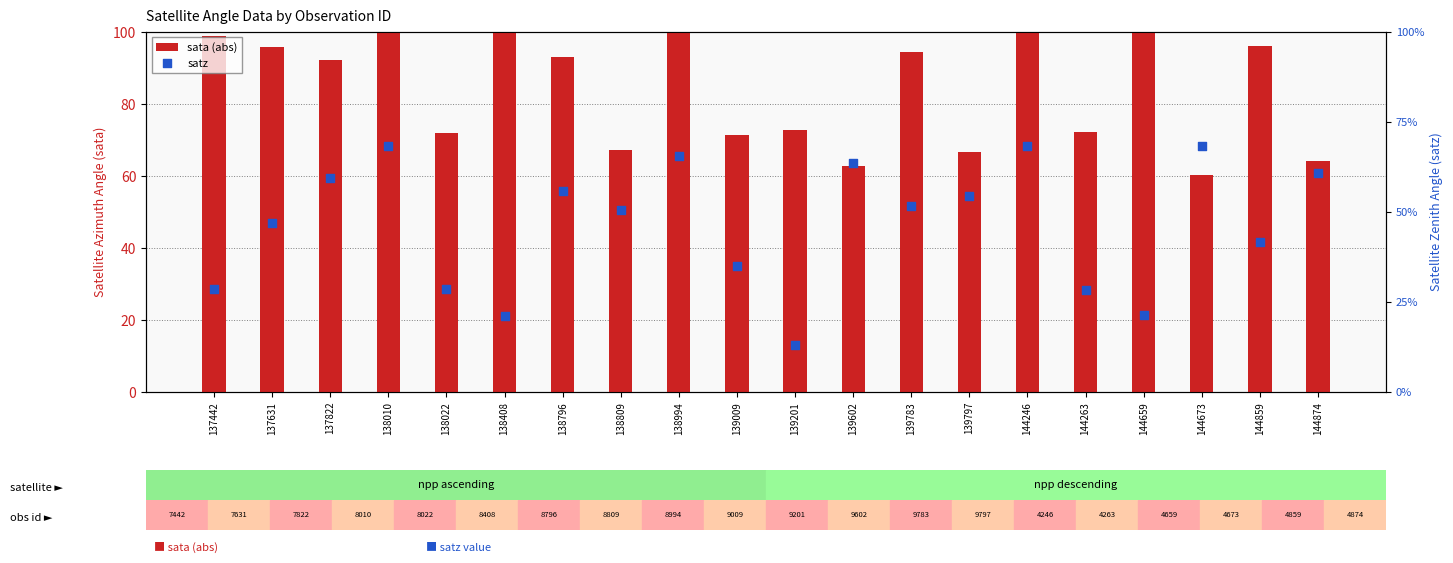

Which series reaches the maximum Y coordinate?

sata (abs)